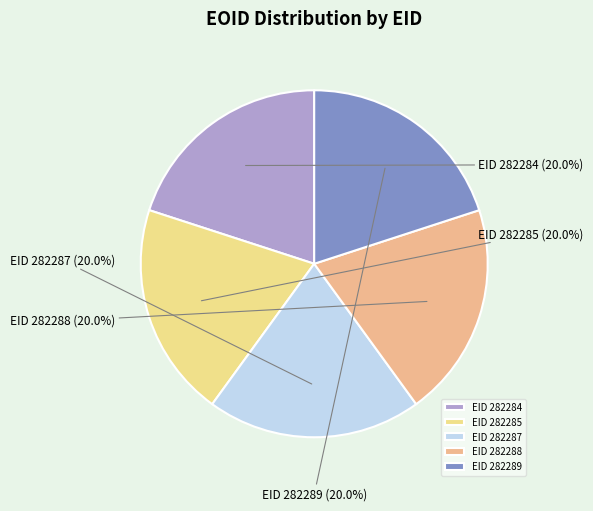

Do EID 282288 and EID 282285 together represent more than half of the pie?

No